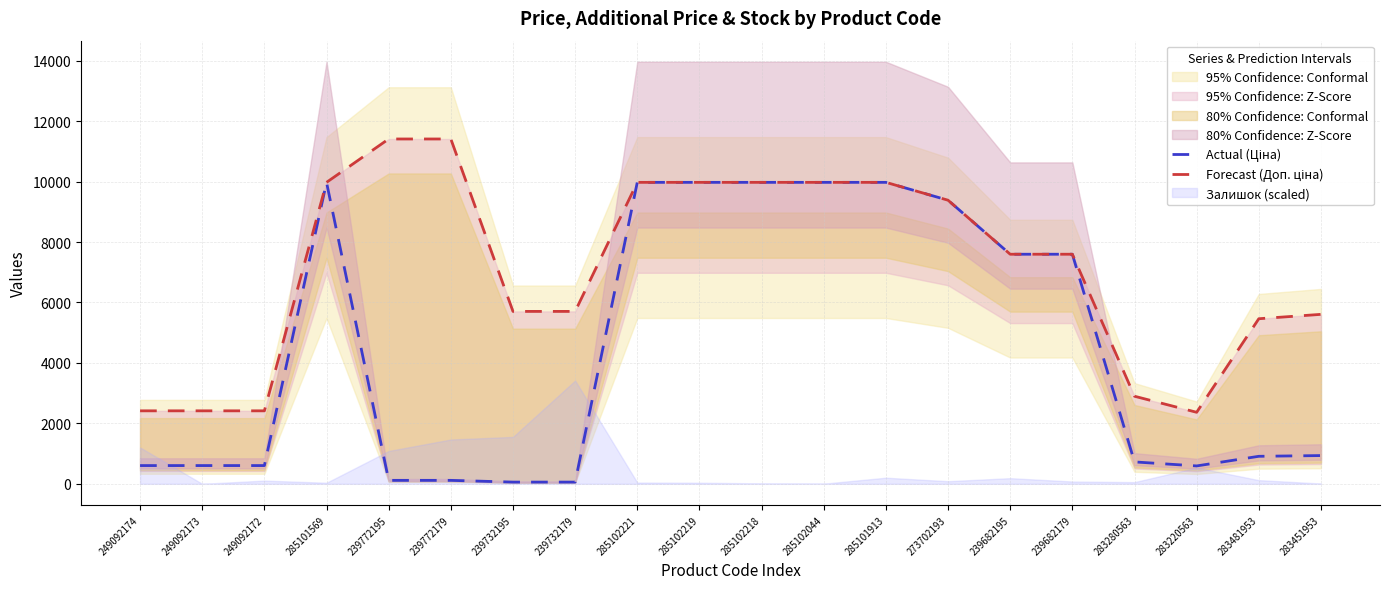

What is the label of the 14th point from the right?

239732195